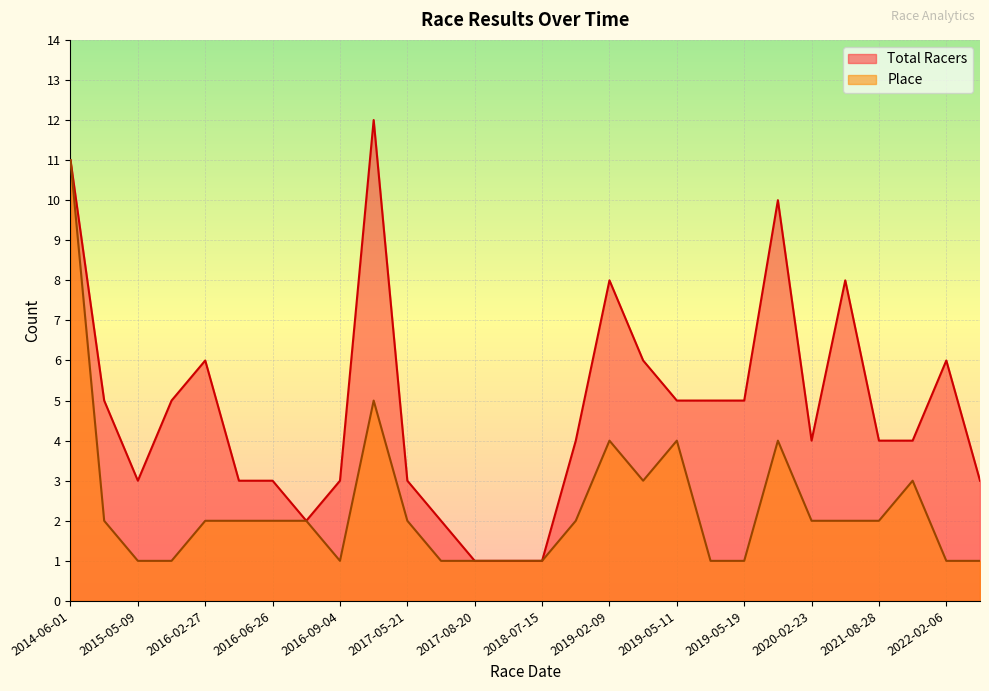

What is the label of the 26th point from the right?

2015-05-09